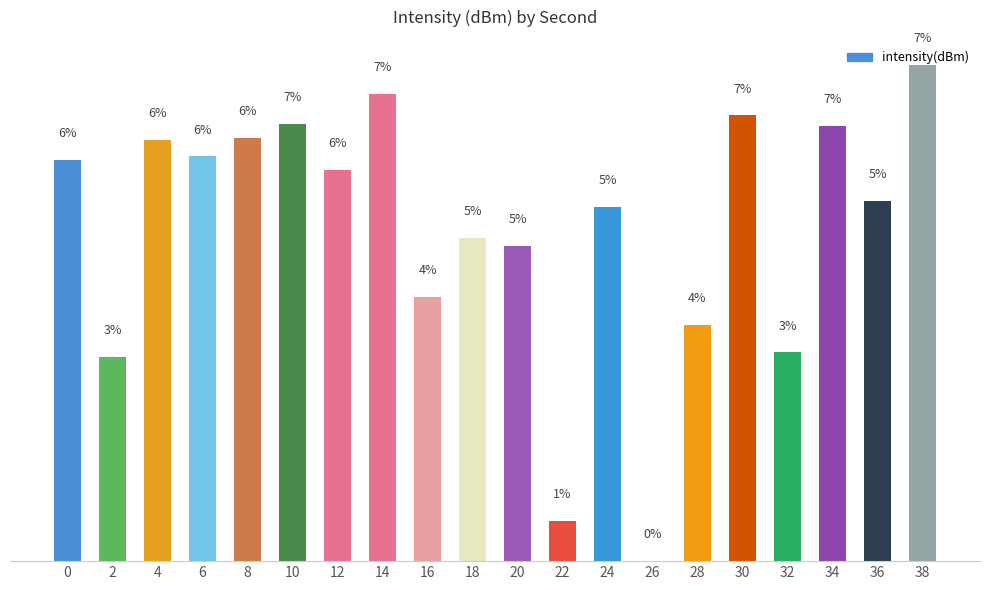

Reading left to right, list all the values displayed in this chart.

0=6.0	2=3.1	4=6.3	6=6.1	8=6.4	10=6.6	12=5.9	14=7.1	16=4.0	18=4.9	20=4.8	22=0.6	24=5.3	26=0.0	28=3.6	30=6.7	32=3.1	34=6.6	36=5.4	38=7.5